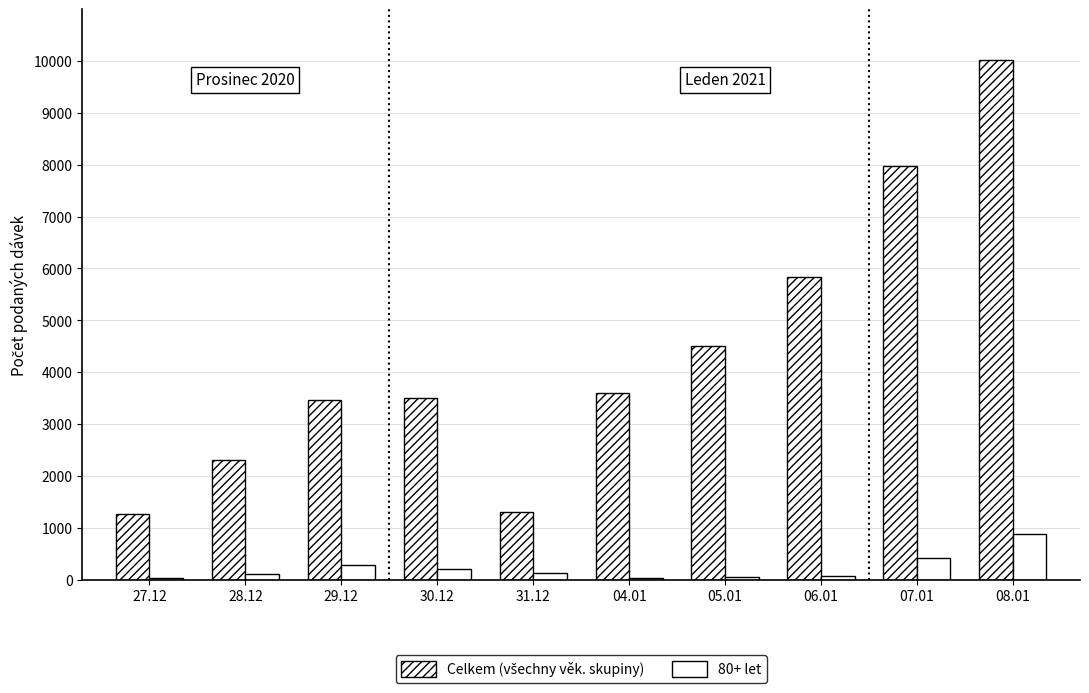

How many Celkem (všechny věk. skupiny) values are between 2304 and 5834?

6